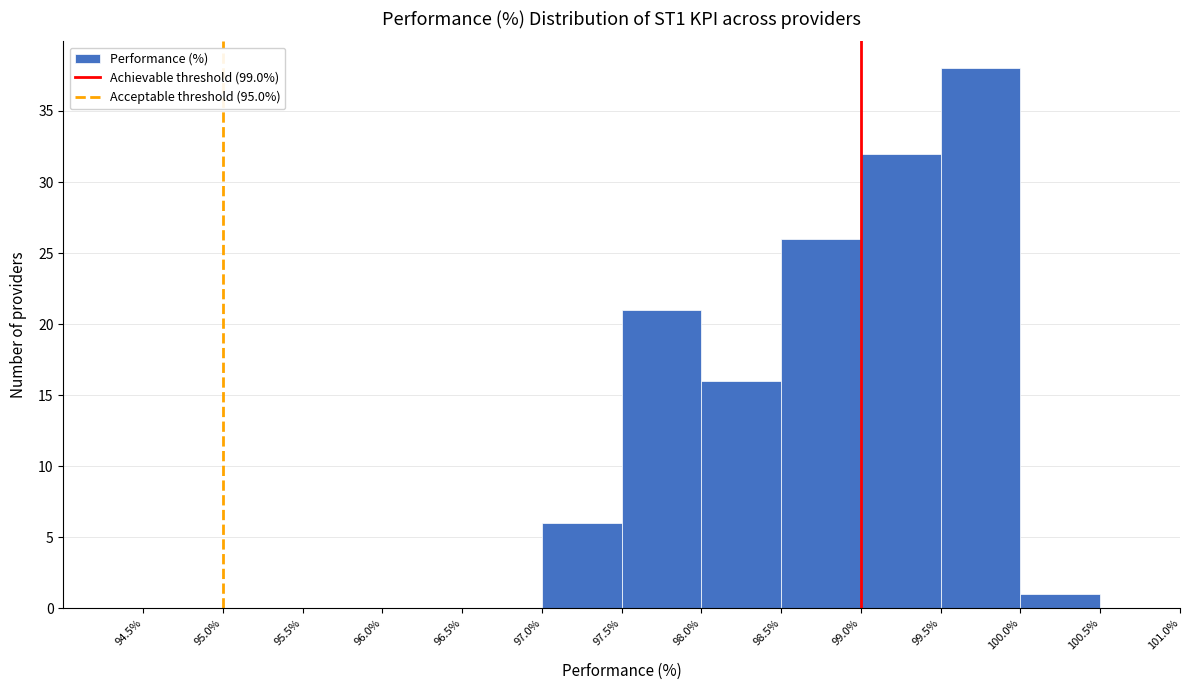

Reading left to right, list every bar in this chart as the range it spans on the x-axis followed by its height. The values are not printed on the chart, so give them approximately, as read against the axis.

94.5% to 95.0%: 0
95.0% to 95.5%: 0
95.5% to 96.0%: 0
96.0% to 96.5%: 0
96.5% to 97.0%: 0
97.0% to 97.5%: 6
97.5% to 98.0%: 21
98.0% to 98.5%: 16
98.5% to 99.0%: 26
99.0% to 99.5%: 32
99.5% to 100.0%: 38
100.0% to 100.5%: 1
100.5% to 101.0%: 0